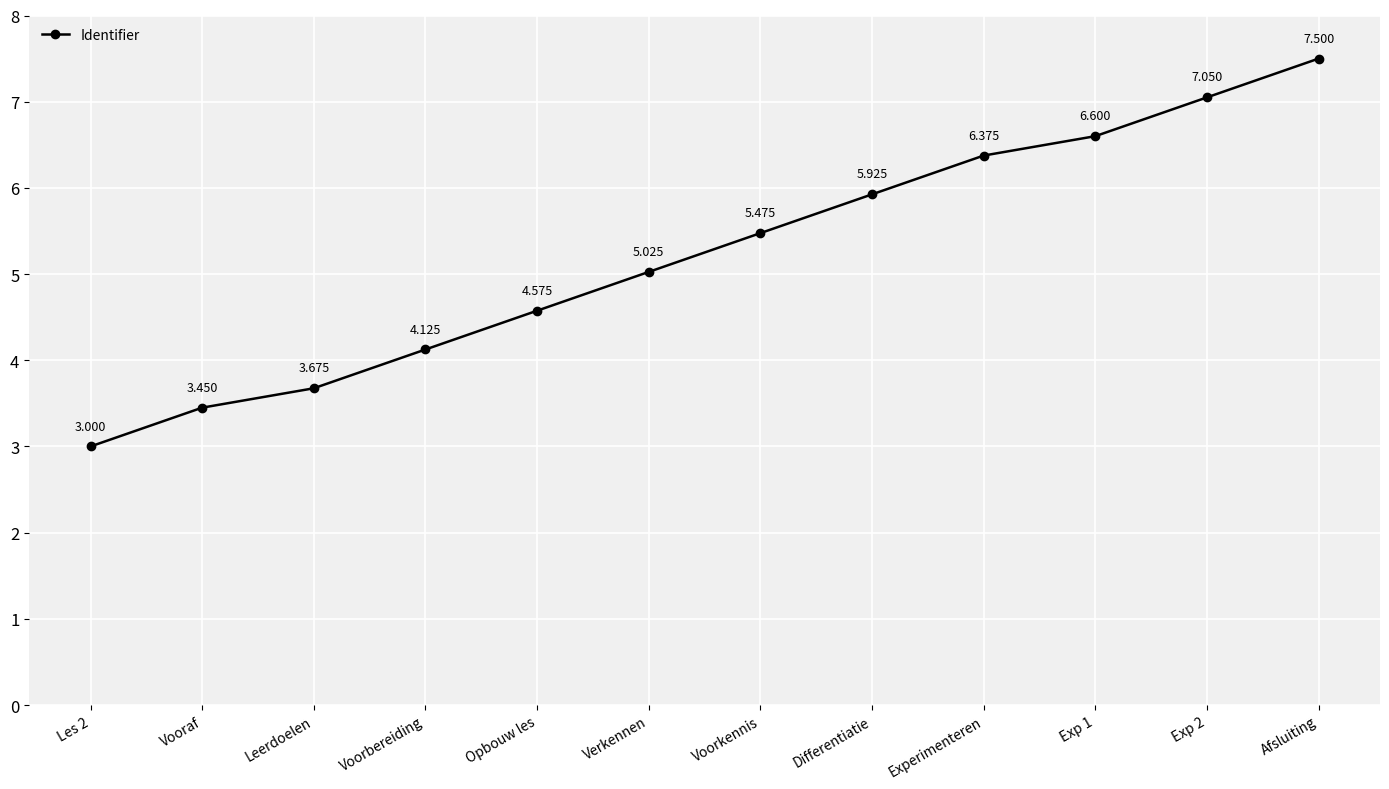

What is the change in value from Opbouw les to Afsluiting?

+2.9